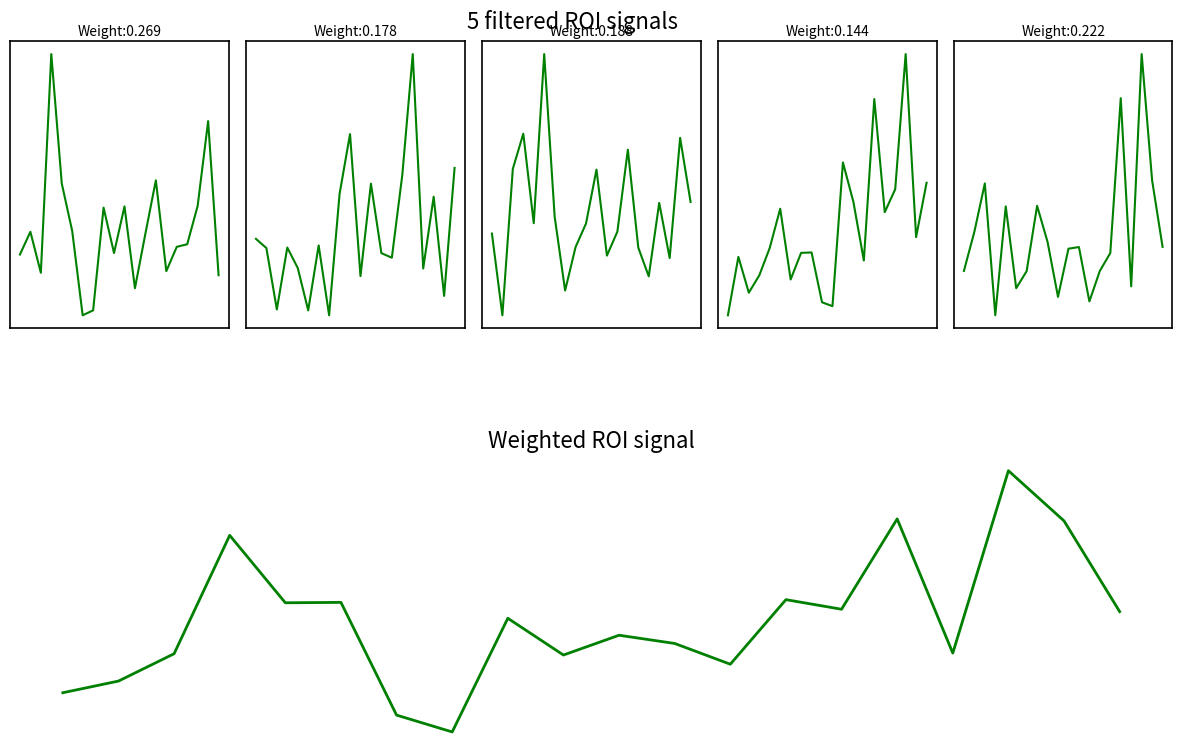

Which series has the largest total across all categories?

ROI_2